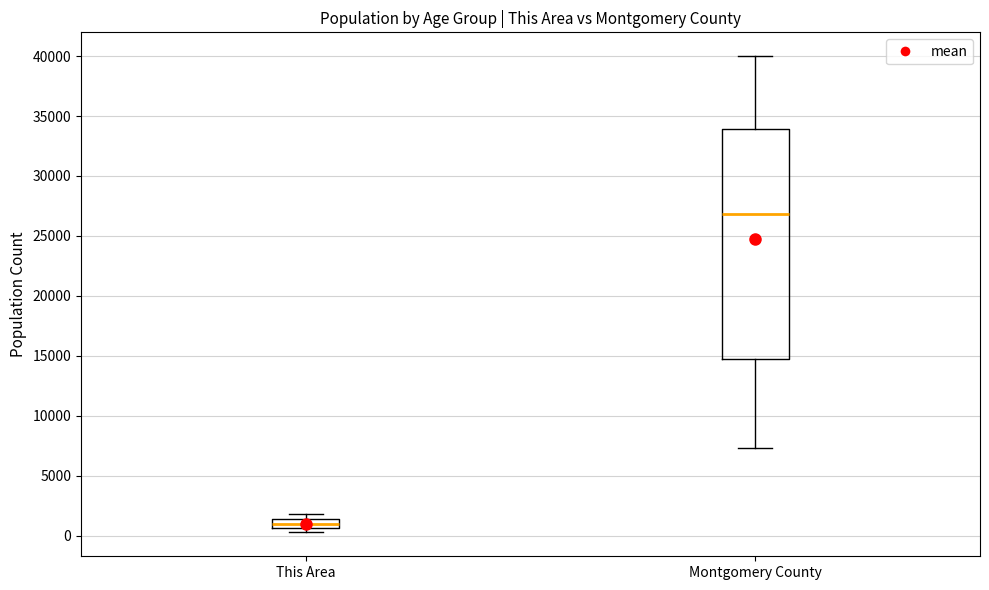

Reading left to right, transcribe this box plot: for each box, give where its median line is, the range the box spans, and where its two whiskers end, as read against the y-axis. The values are not printed on the chart, so give them approximately, as read against the axis.

This Area: median 1000, box 500 to 1500, whiskers 500 (just below the box's lower edge) to 2000
Montgomery County: median 27000, box 15000 to 34000, whiskers 7500 to 40000